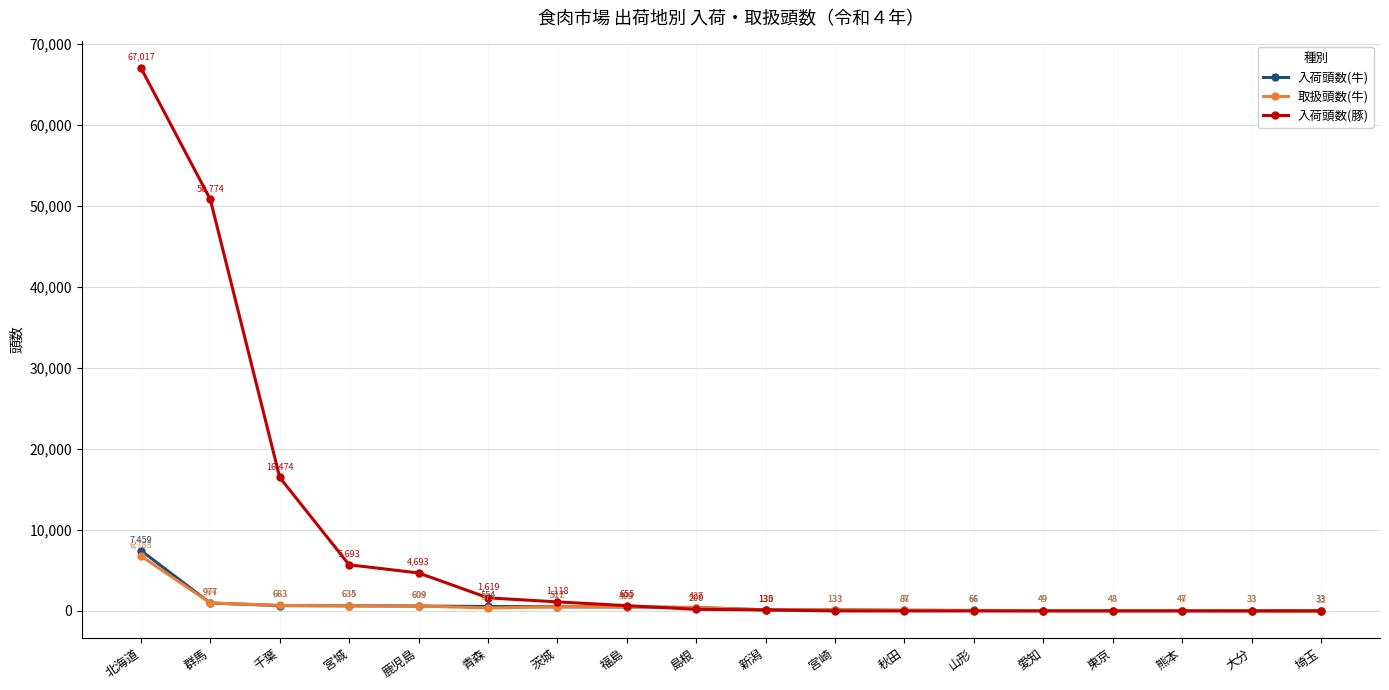

What is the greatest value displayed?

67017